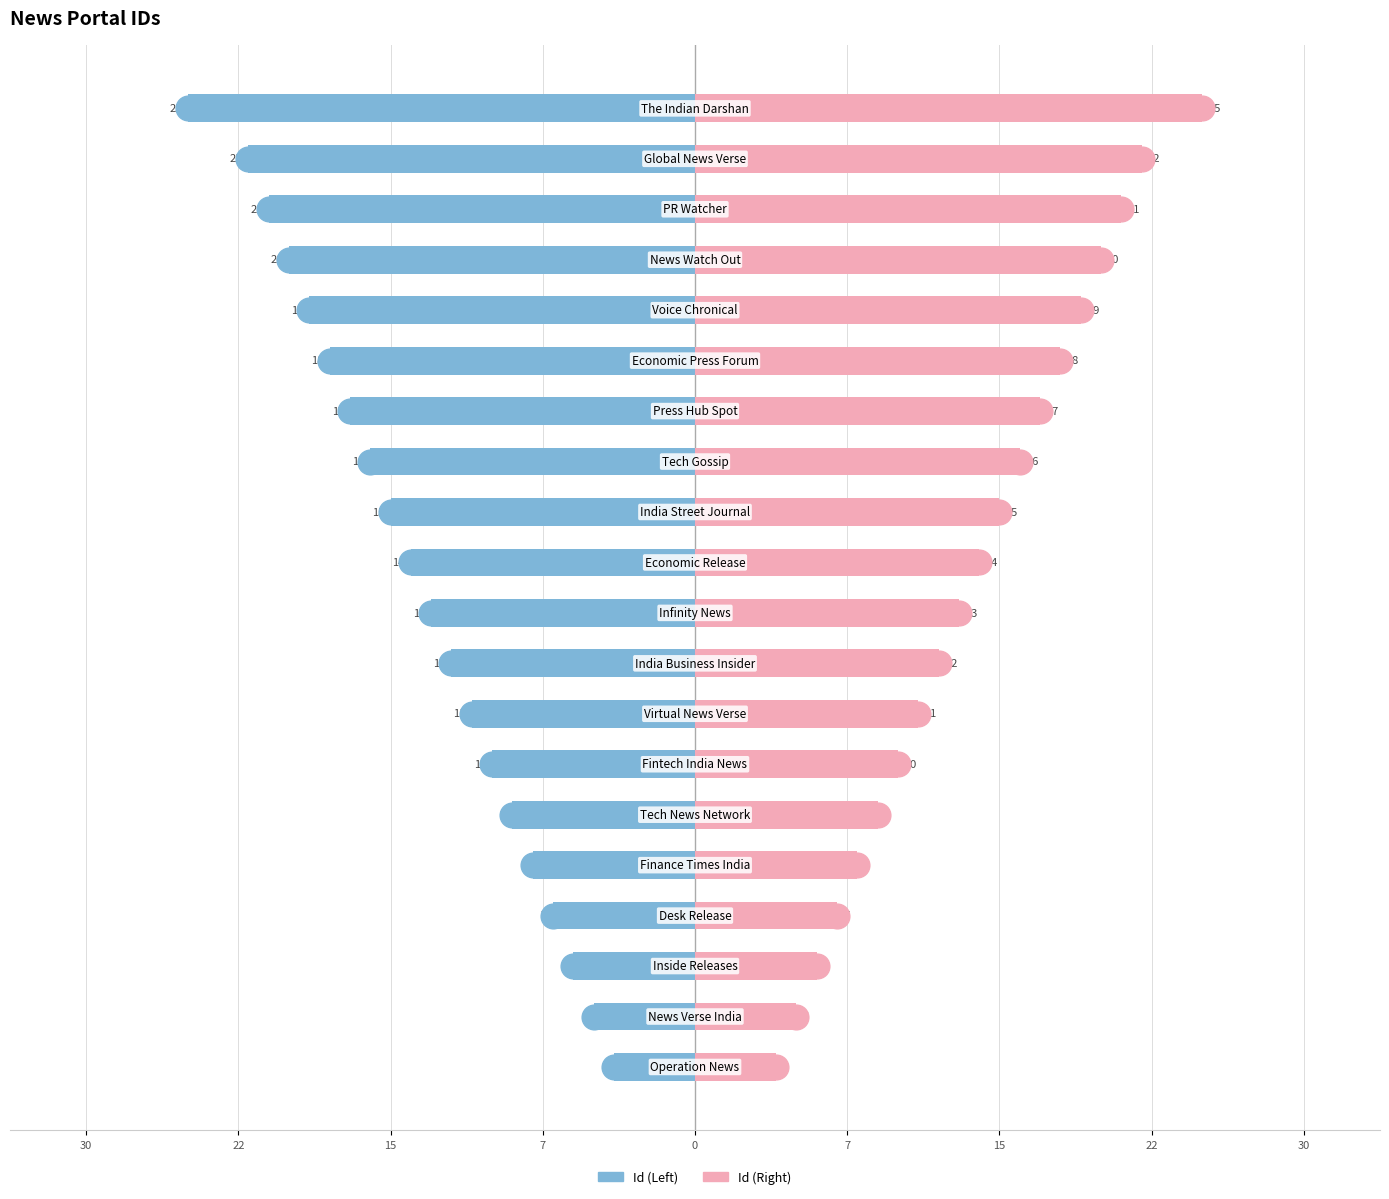

Which has a higher value, 14 or 15?

15